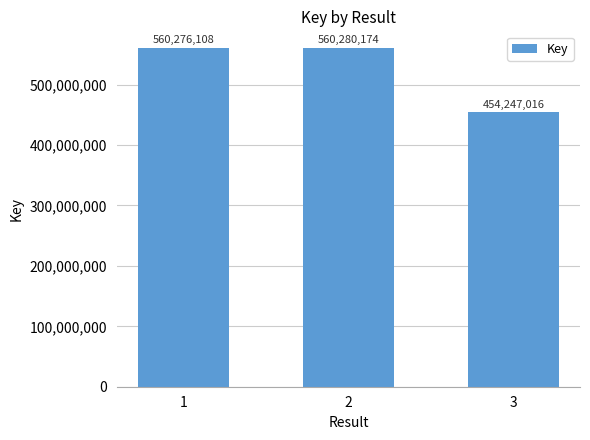

Which category has the highest value across all series?

2